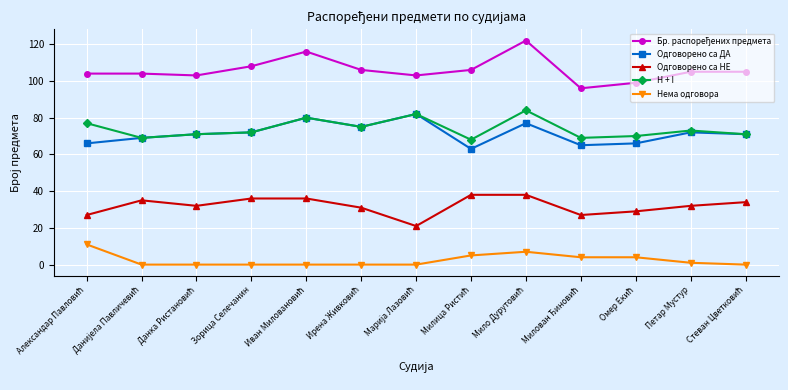

In Одговорено са ДА, how many points are lower than both neighbors (excluding endpoints)?

3